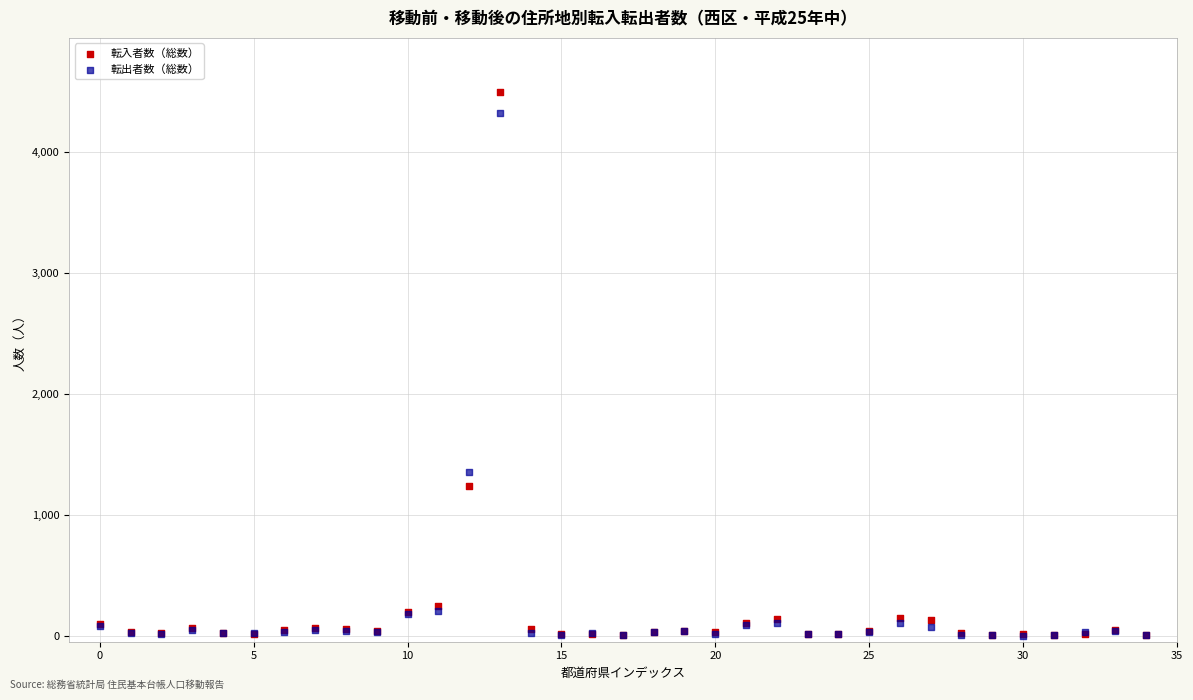

In the 転入者数（総数） series, what Y value is closest to 2251?

1243